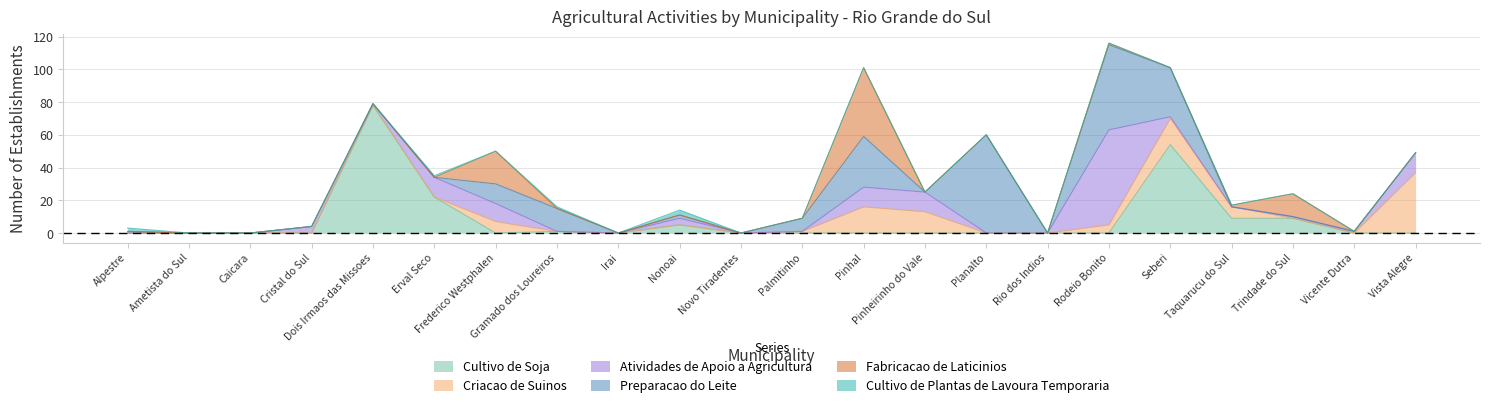

Rank the series at Rs-Palmitinho from lowest to highest value.

Cultivo de Soja, Atividades de Apoio a Agricultura, Fabricacao de Laticinios, Cultivo de Plantas de Lavoura Temporaria, Criacao de Suinos, Preparacao do Leite